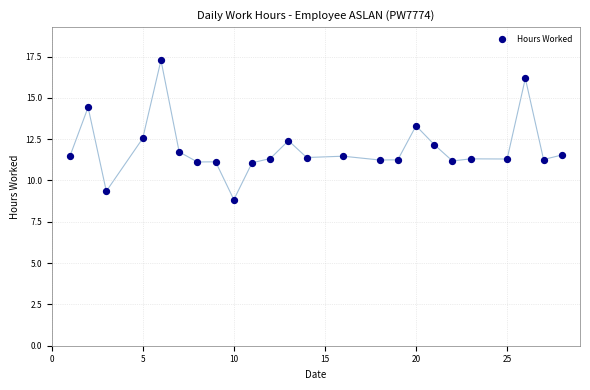

What is the range of Y values (max minus min)?

8.4